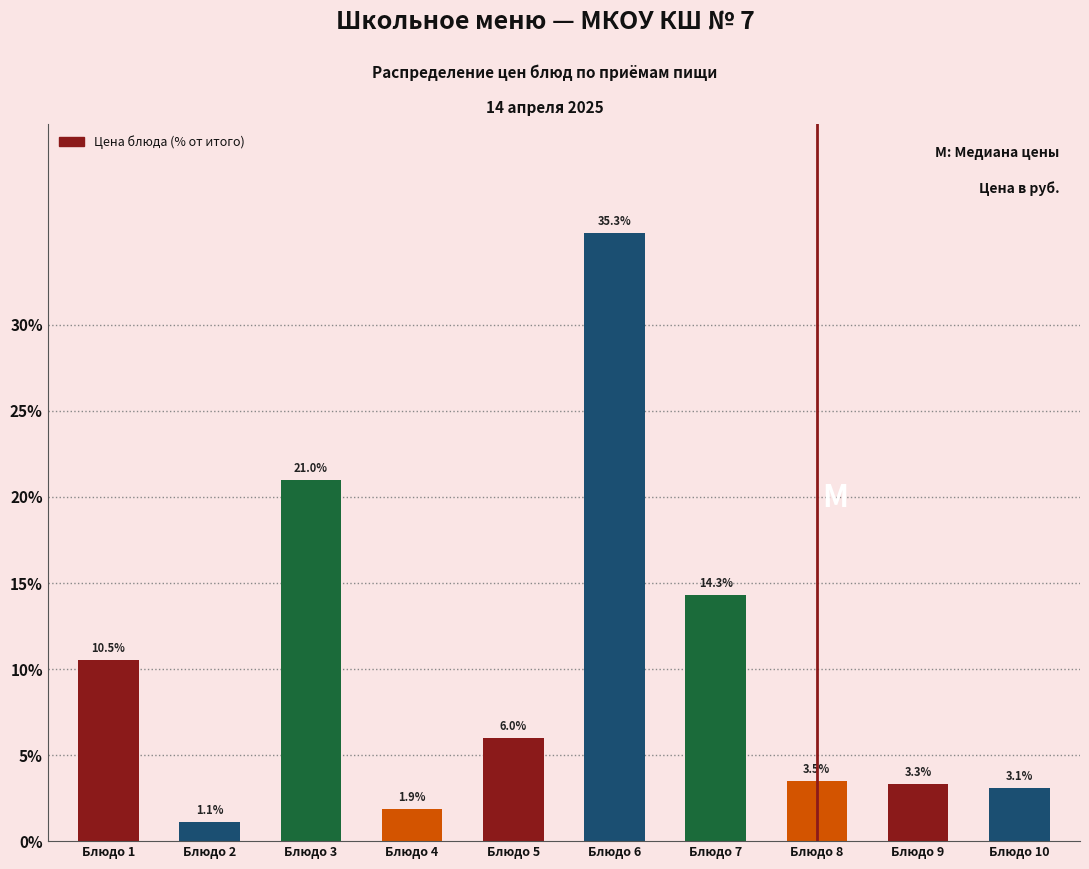

Reading left to right, extract all data points from this chart.

Блюдо 1=10.5	Блюдо 2=1.1	Блюдо 3=21.0	Блюдо 4=1.9	Блюдо 5=6.0	Блюдо 6=35.3	Блюдо 7=14.3	Блюдо 8=3.5	Блюдо 9=3.3	Блюдо 10=3.1